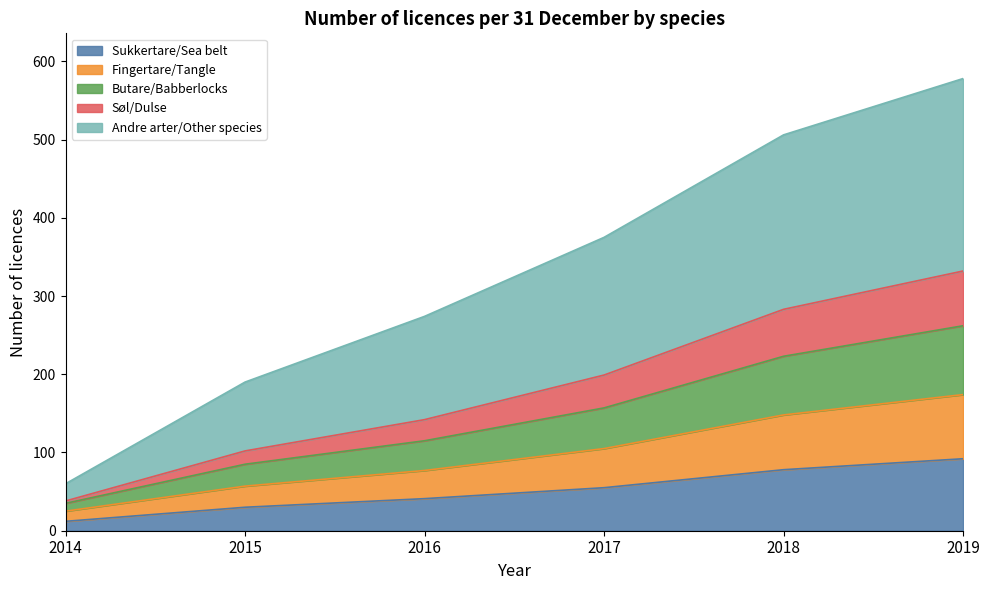

Reading right to left, extract all data points from this chart.

Sukkertare/Sea belt: 92	78	55	41	30	12
Fingertare/Tangle: 174	148	105	77	57	25
Butare/Babberlocks: 262	223	157	115	85	35
Søl/Dulse: 332	283	199	142	102	38
Andre arter/Other species: 578	506	375	274	190	60